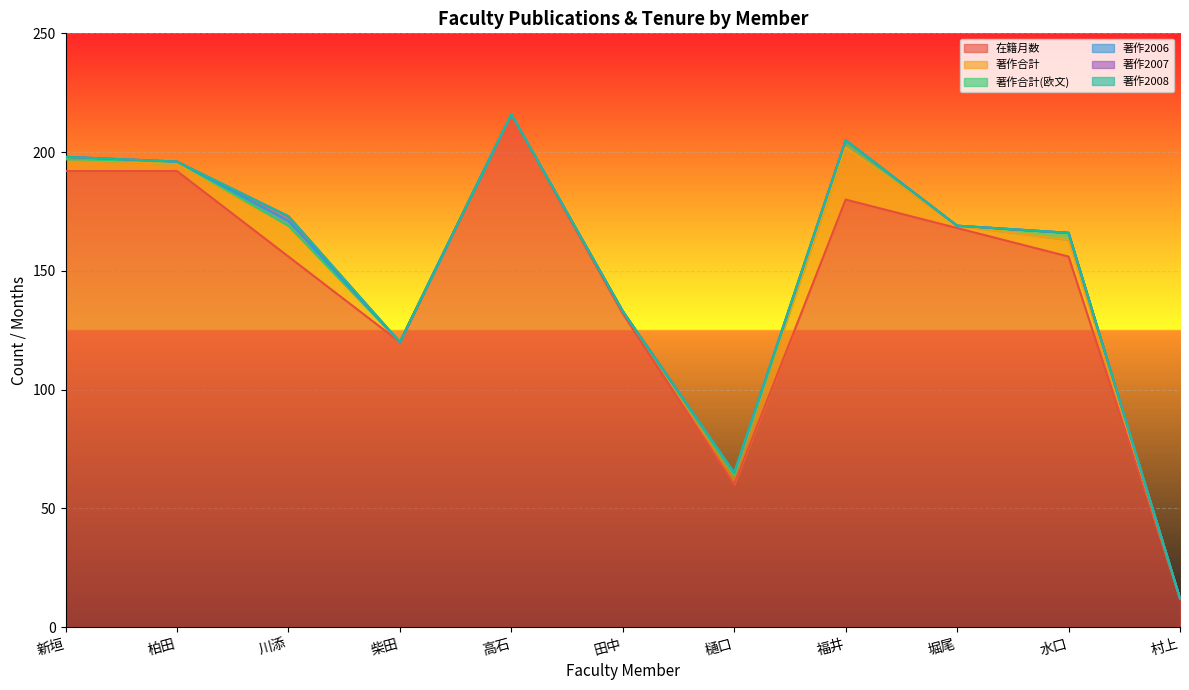

How many series are shown in this chart?

6